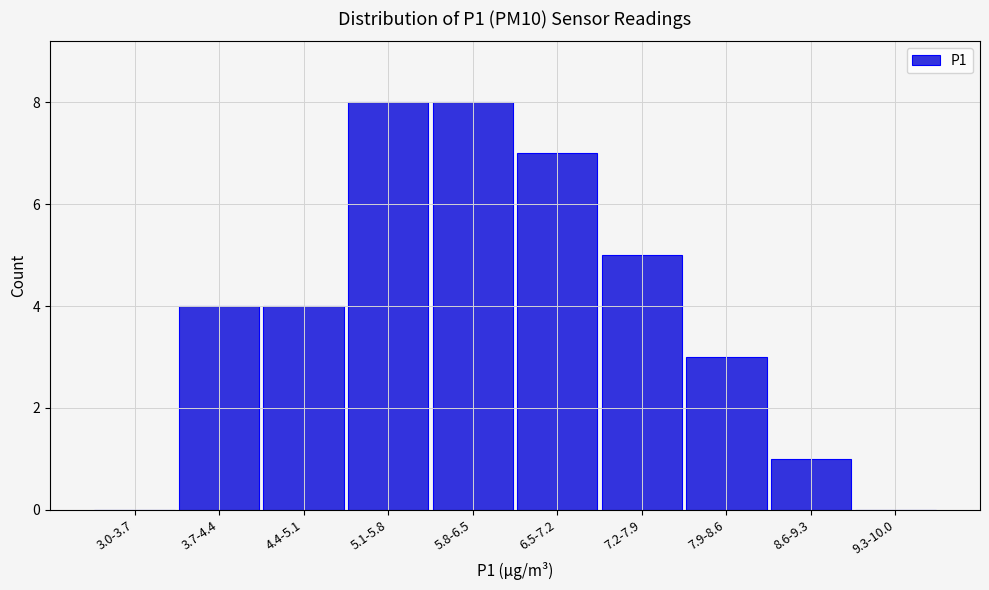

Reading left to right, transcribe all the data shown in this chart.

3.0-3.7=0	3.7-4.4=4	4.4-5.1=4	5.1-5.8=8	5.8-6.5=8	6.5-7.2=7	7.2-7.9=5	7.9-8.6=3	8.6-9.3=1	9.3-10.0=0